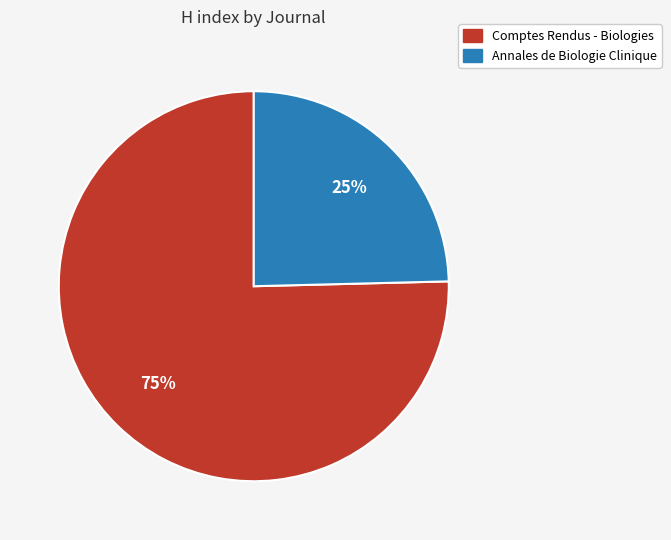

Is it true that Comptes Rendus - Biologies is 68% of the pie?

False